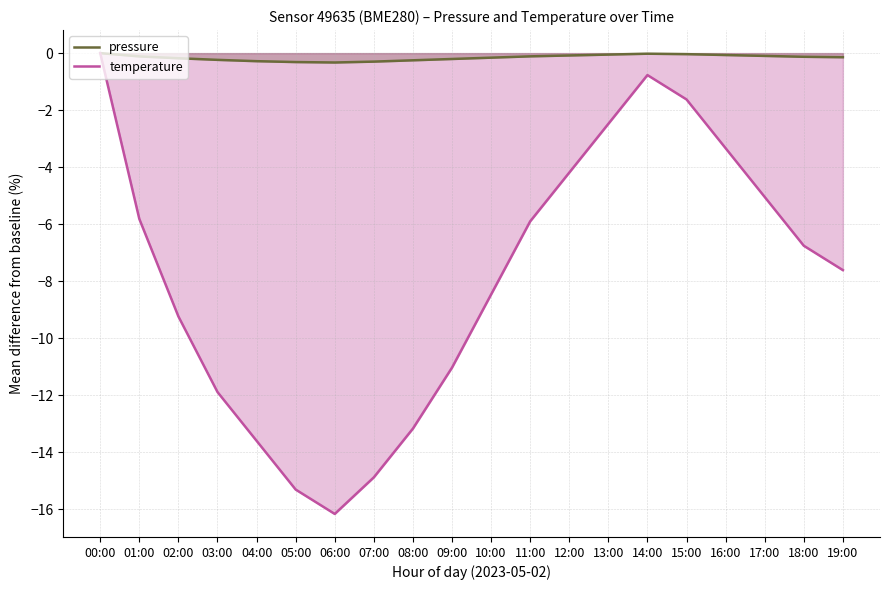

At which label is pressure closest to 0?

00:00